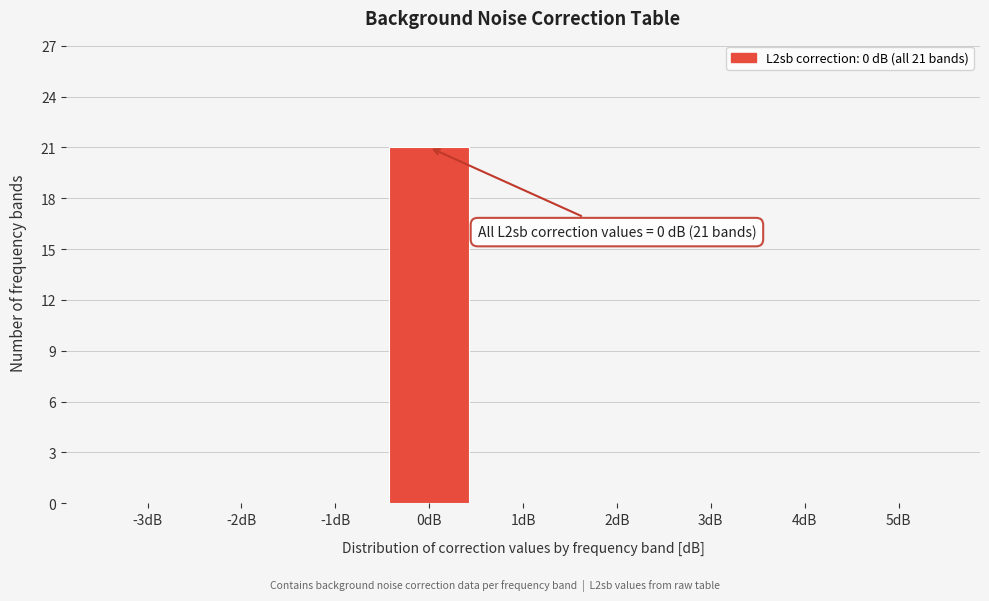

Reading right to left, transcribe all the data shown in this chart.

5dB=0	4dB=0	3dB=0	2dB=0	1dB=0	0dB=21	-1dB=0	-2dB=0	-3dB=0